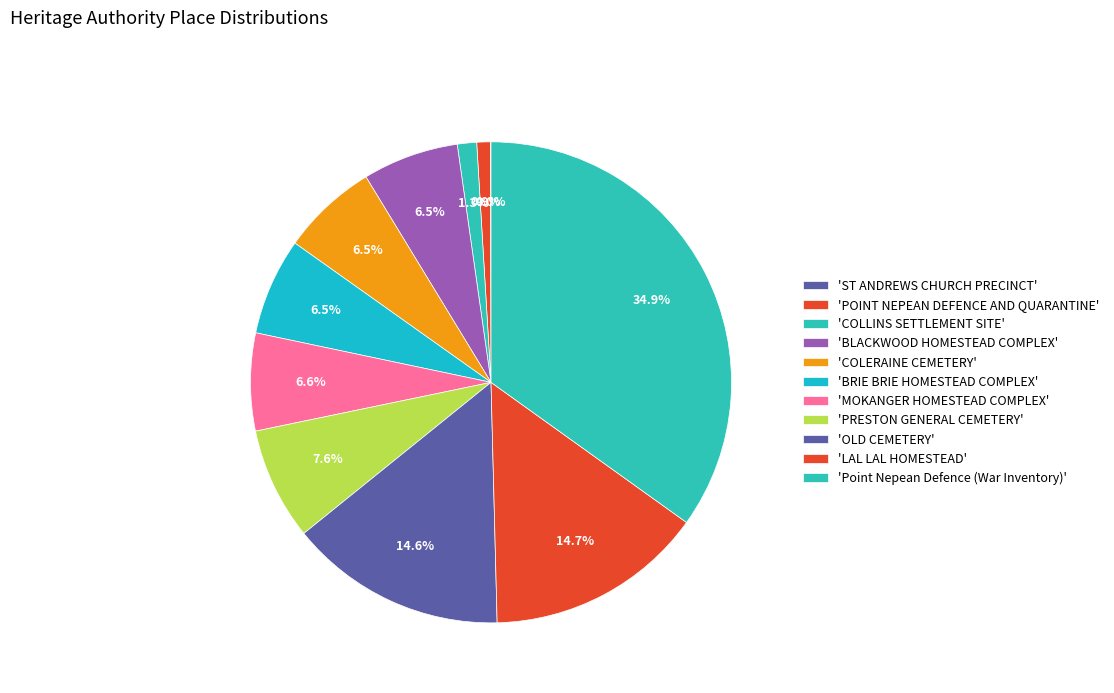

Count the number of slices in the pie.

11